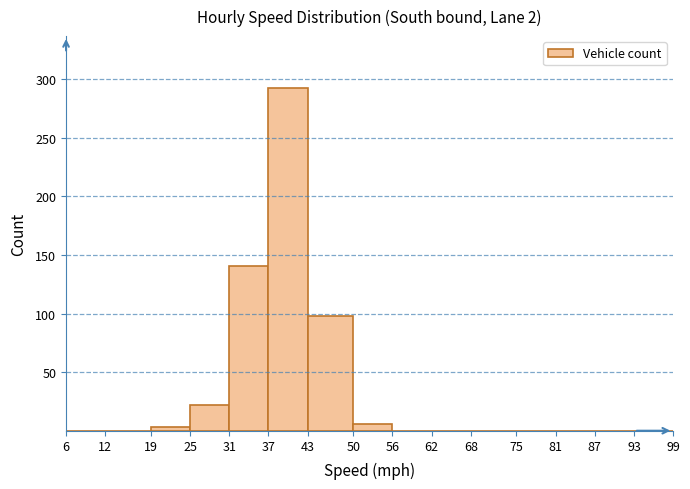

Reading left to right, transcribe this chart: for each bar, give the range it covers on the x-axis and its height. The values are not printed on the chart, so give them approximately, as read against the axis.

6 to 12: 0
12 to 19: 0
19 to 25: under 5
25 to 31: 20
31 to 37: 140
37 to 43: 295
43 to 50: 100
50 to 56: 5
56 to 62: 0
62 to 68: 0
68 to 75: 0
75 to 81: 0
81 to 87: 0
87 to 93: 0
93 to 99: 0